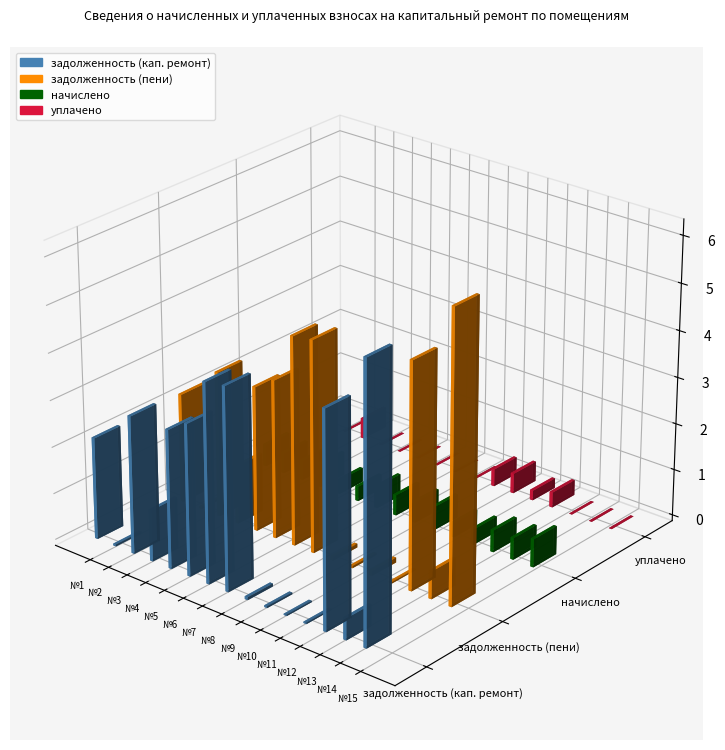

Is the value of начислено at 7 greater than the value of уплачено at 13?

Yes